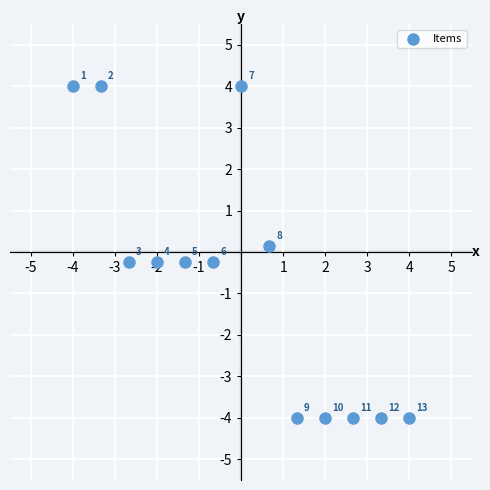

What is the range of X values (max minus min)?

8.0